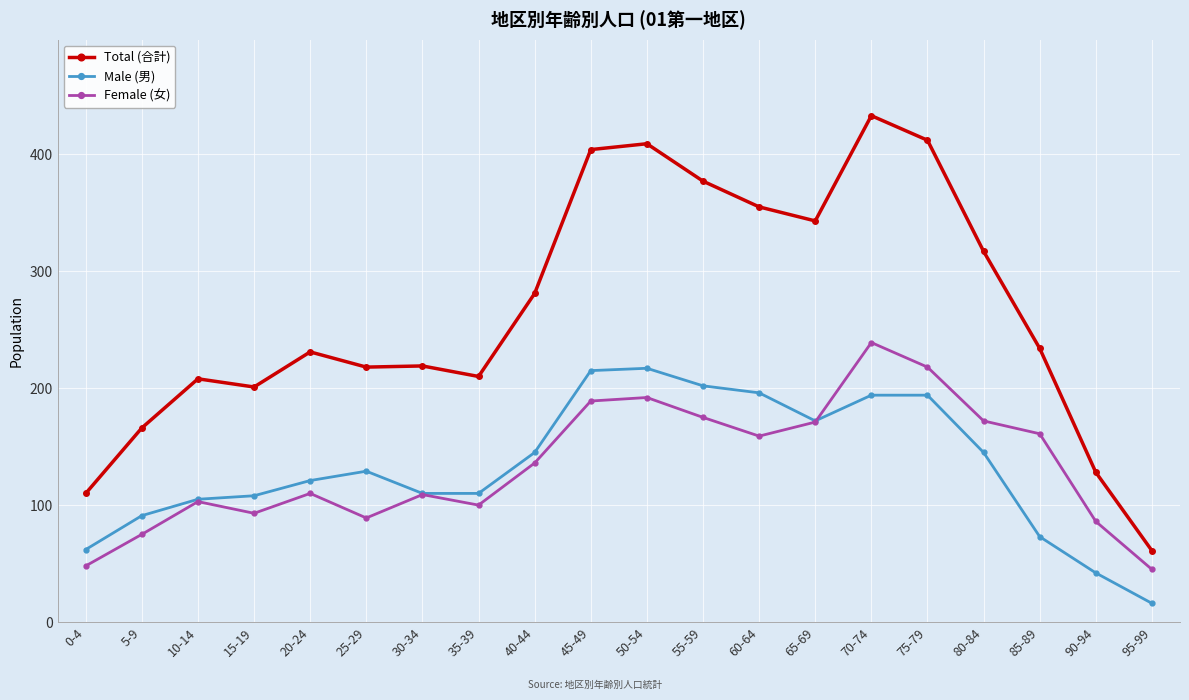

True or false: Female (女) has more than 1 points higher than both neighbors.

True